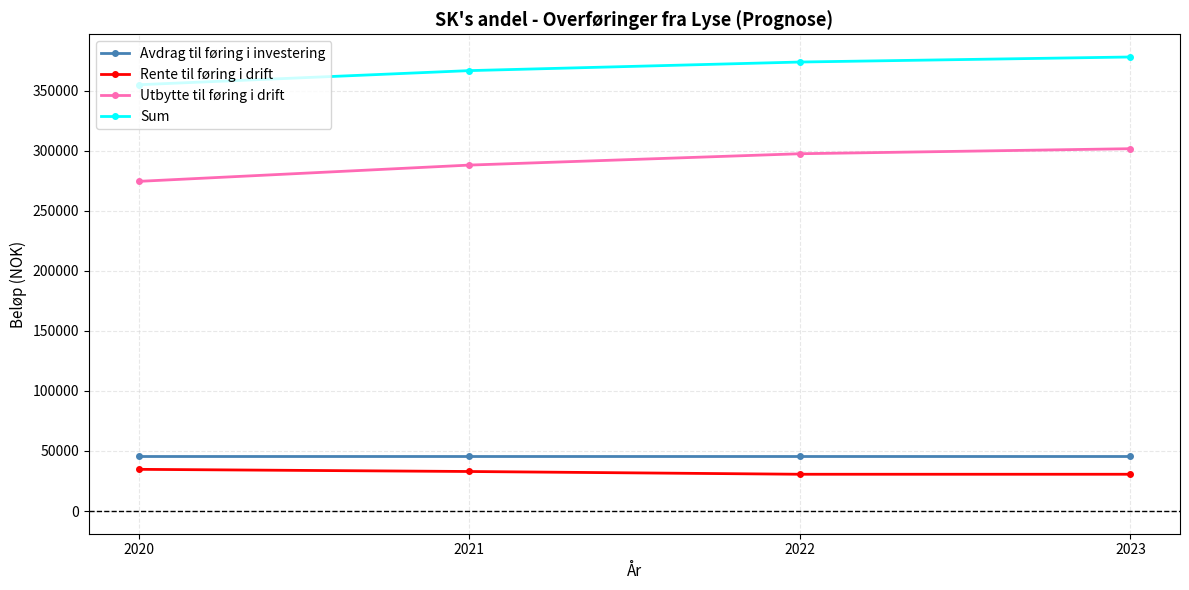

True or false: Utbytte til føring i drift and Sum cross at least once.

False